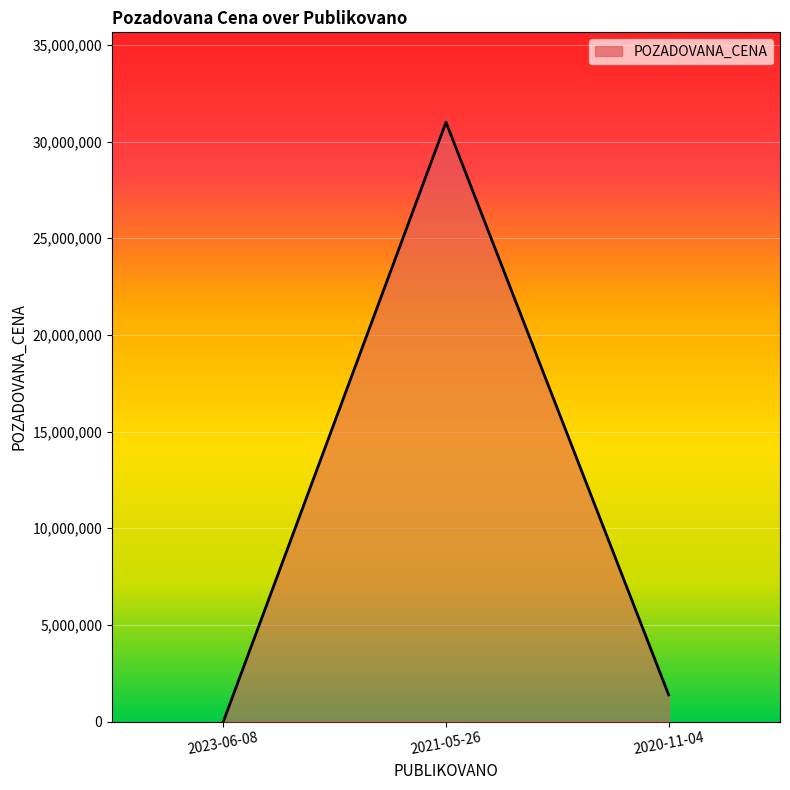

Does the chart have visible grid lines?

Yes